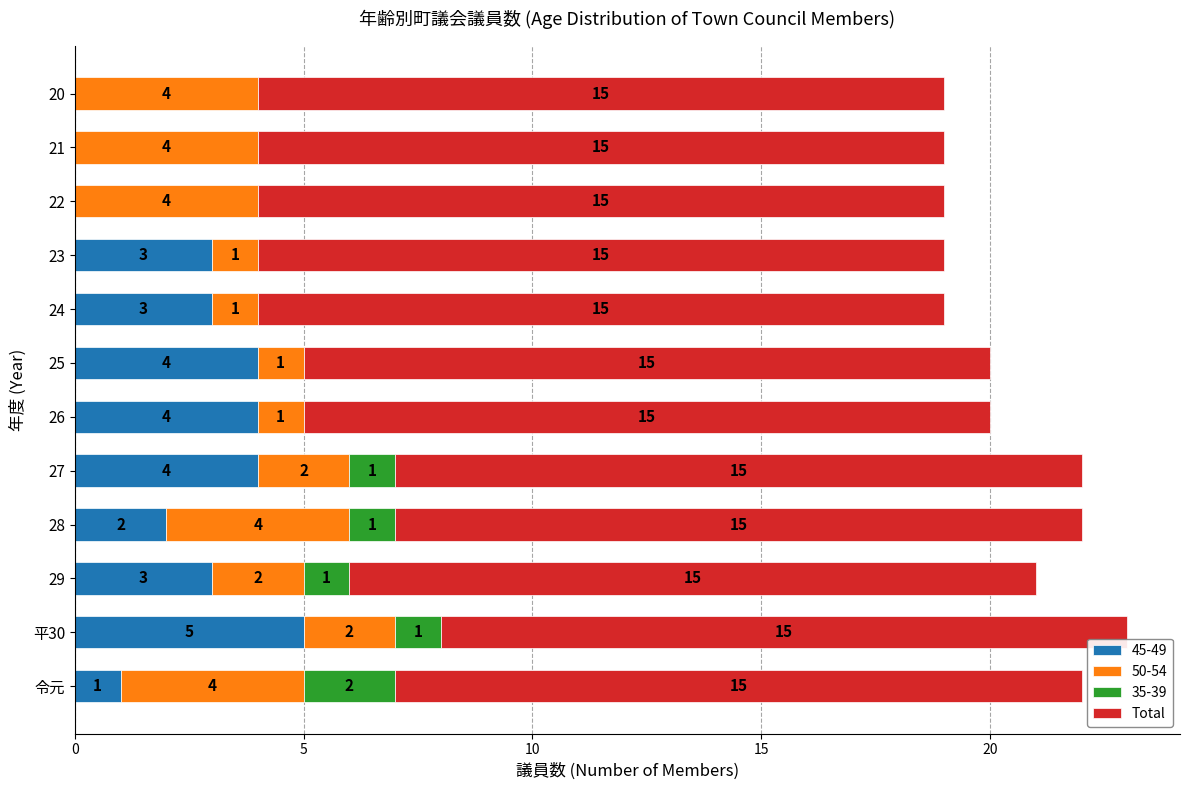

The value of 45-49 at 平30 is 7. True or false?

False